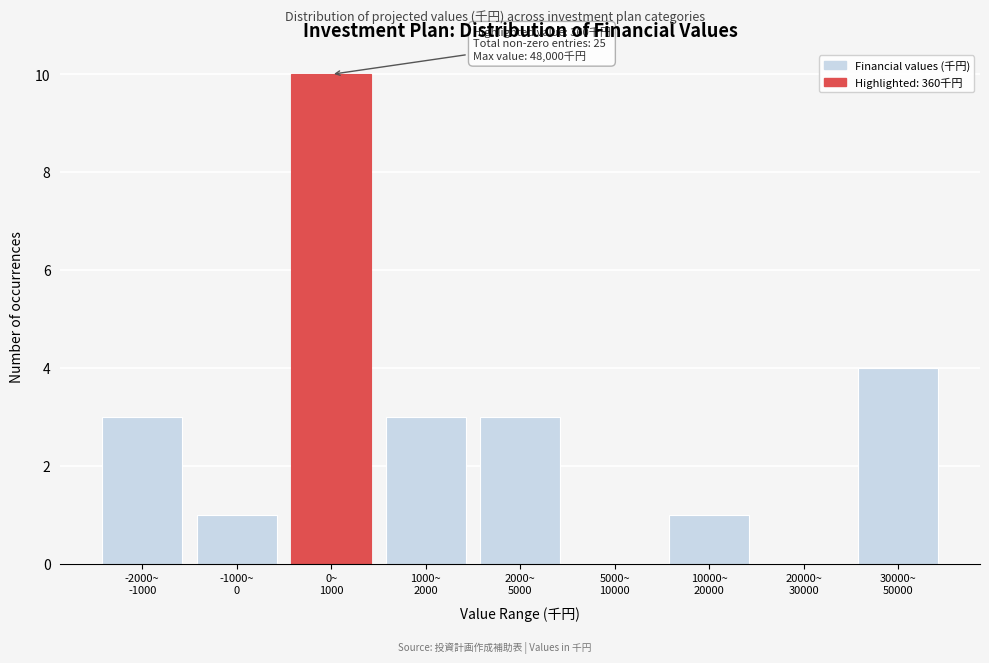

What is the maximum value shown in the chart?

10